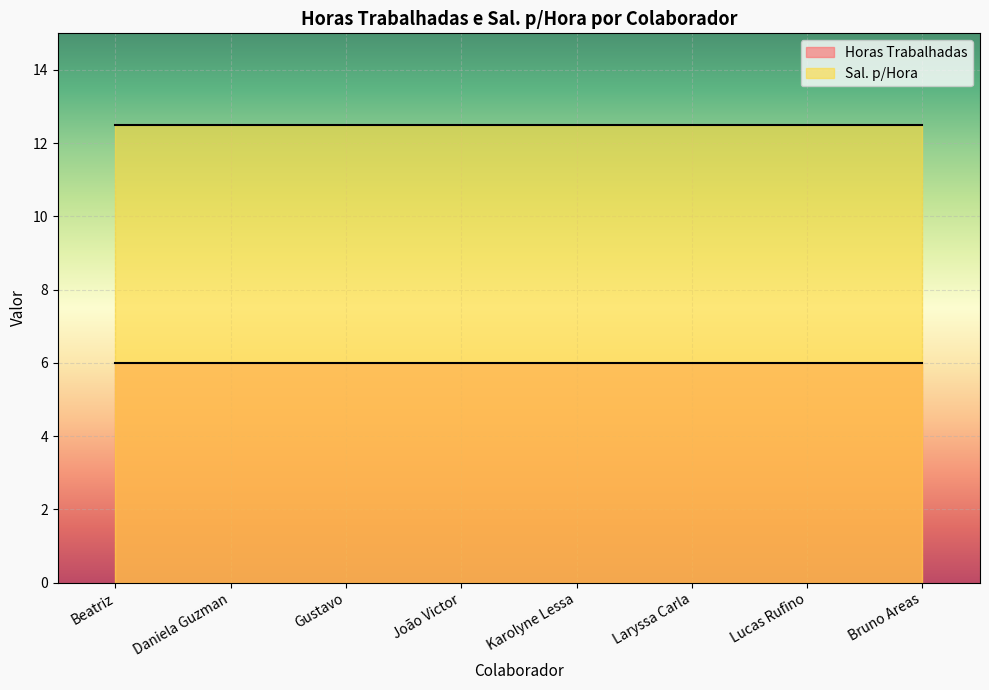

At which label is Sal. p/Hora closest to 12?

Beatriz